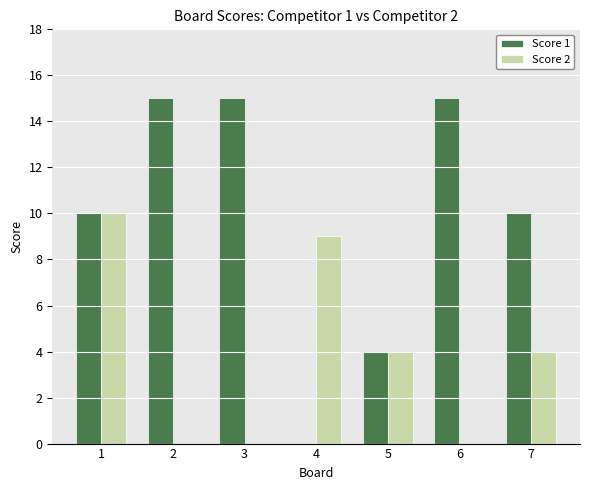

The value of Score 2 at 3 is -6. True or false?

False